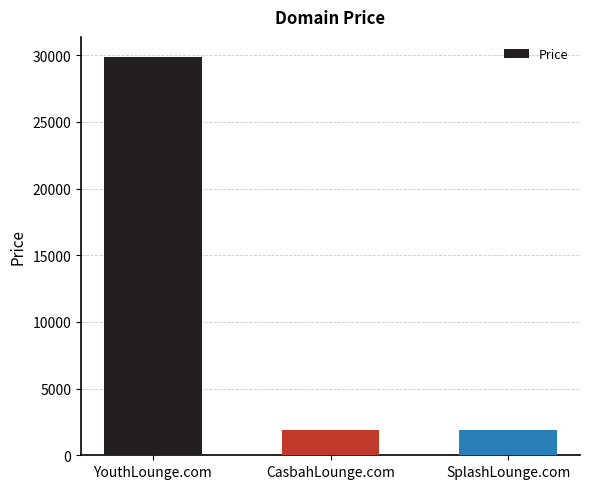

How many categories are shown in the chart?

3